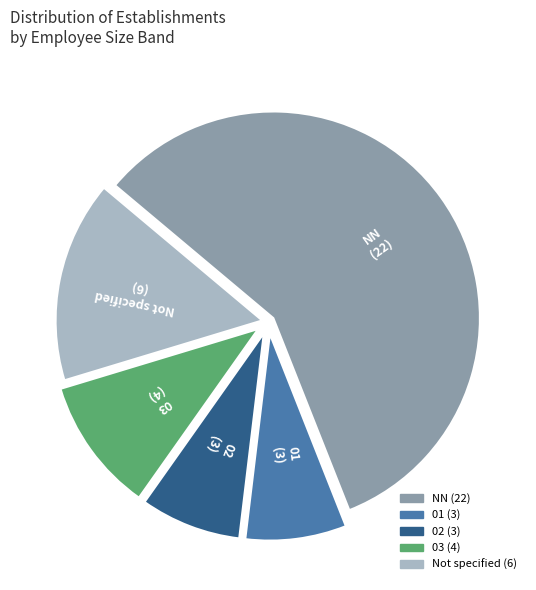

How many segments does this pie chart have?

5